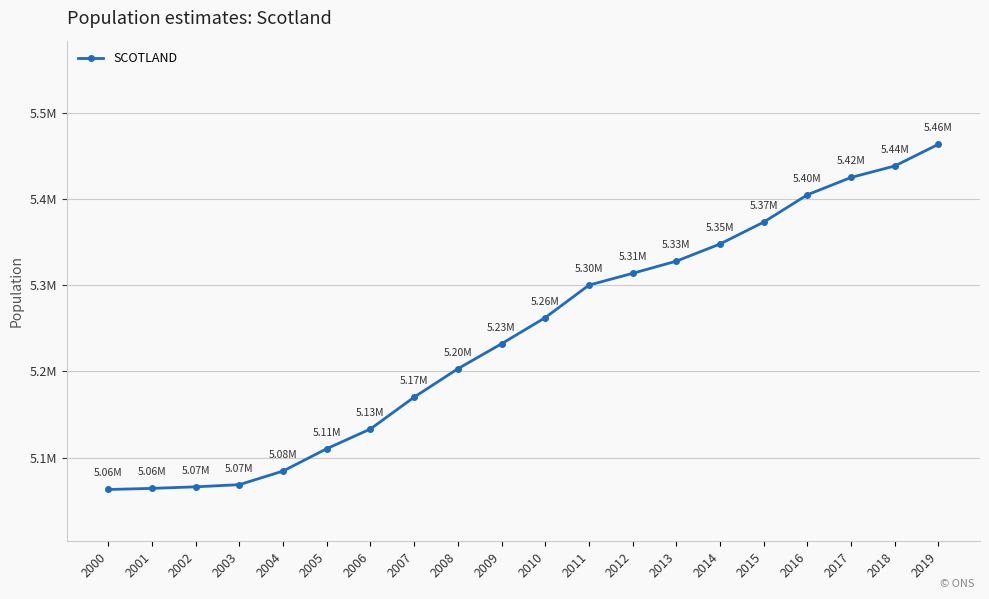

List the labels in order of value, smallest first.

2000, 2001, 2002, 2003, 2004, 2005, 2006, 2007, 2008, 2009, 2010, 2011, 2012, 2013, 2014, 2015, 2016, 2017, 2018, 2019